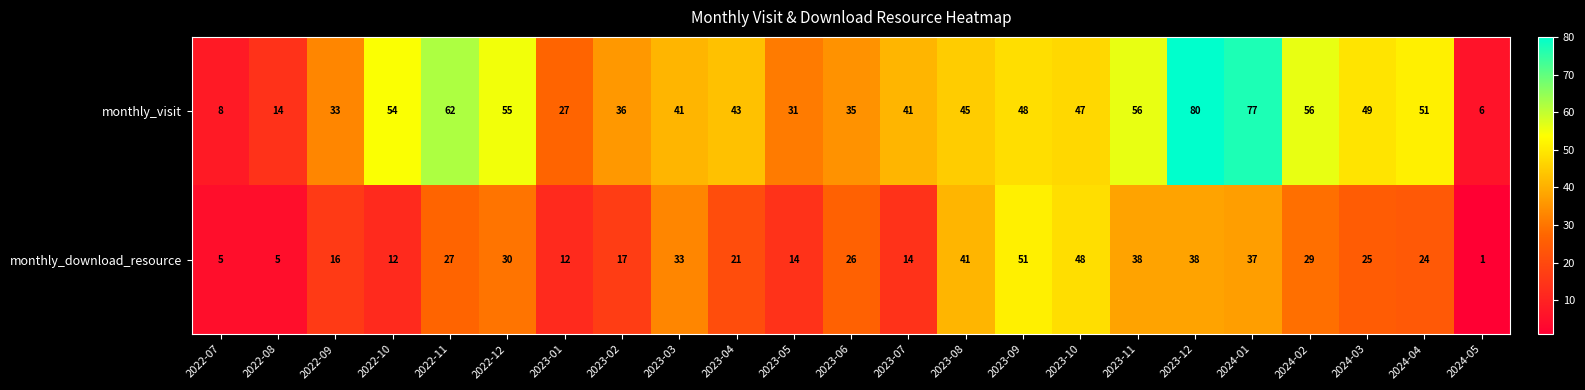

True or false: monthly_download_resource has a value of 2 at 2022-08.

False